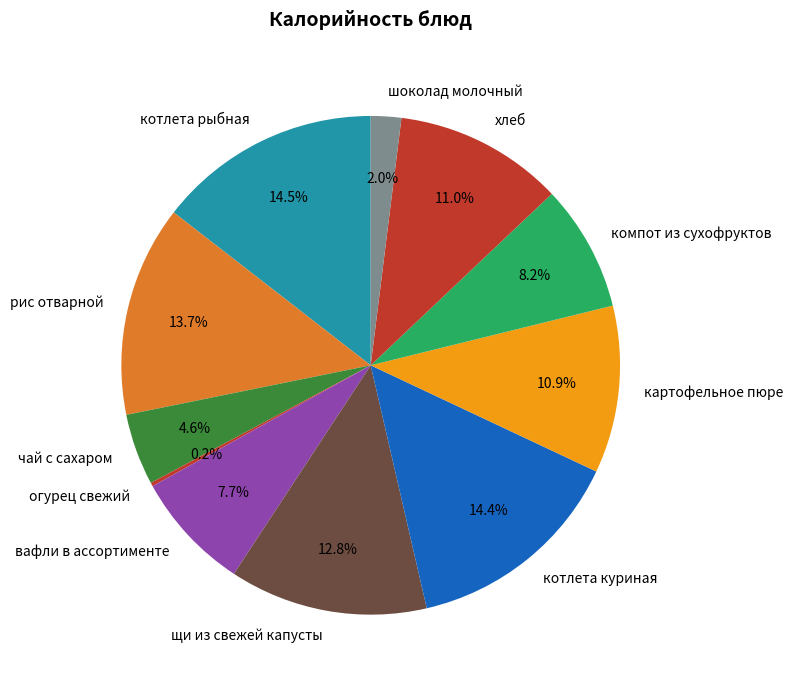

Is it true that щи из свежей капусты is 26% of the pie?

False